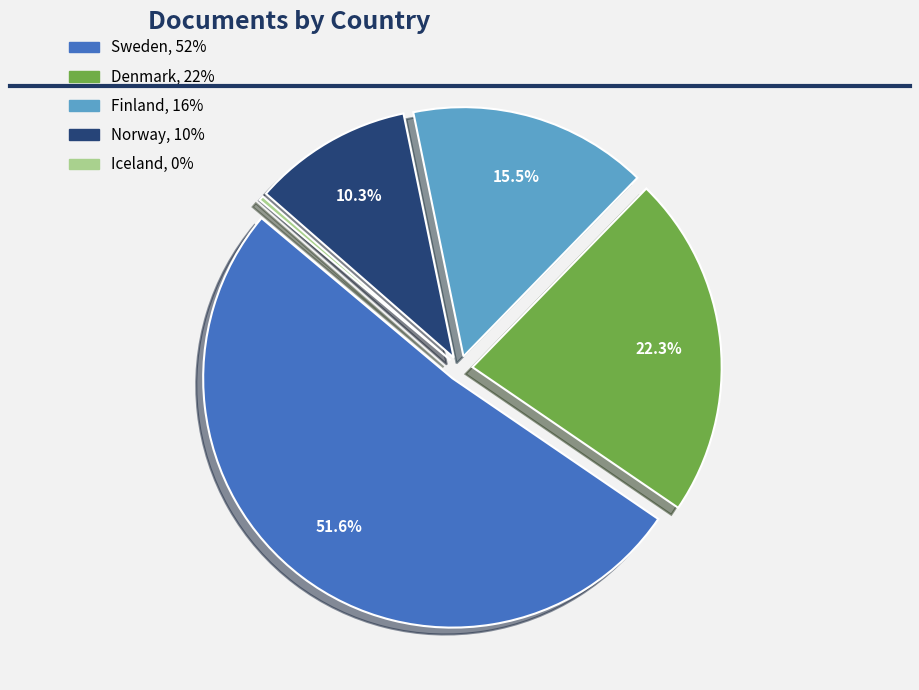

Which slice is the smallest?

Iceland